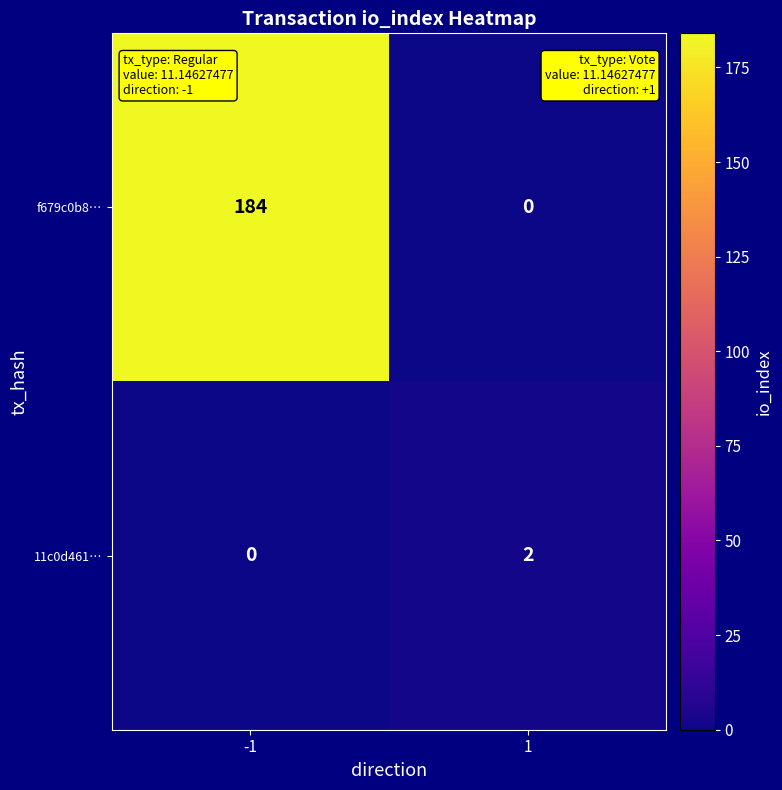

What is the maximum value shown in the chart?

184